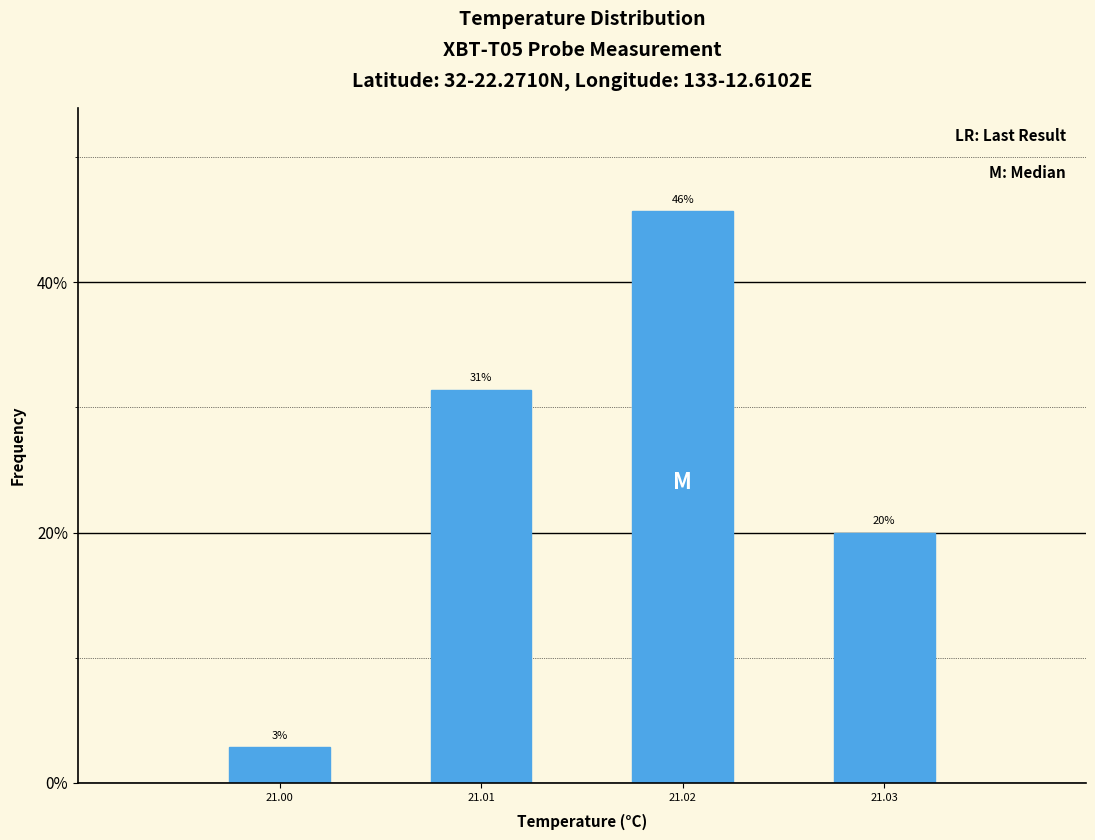

How many bars are there in total?

4